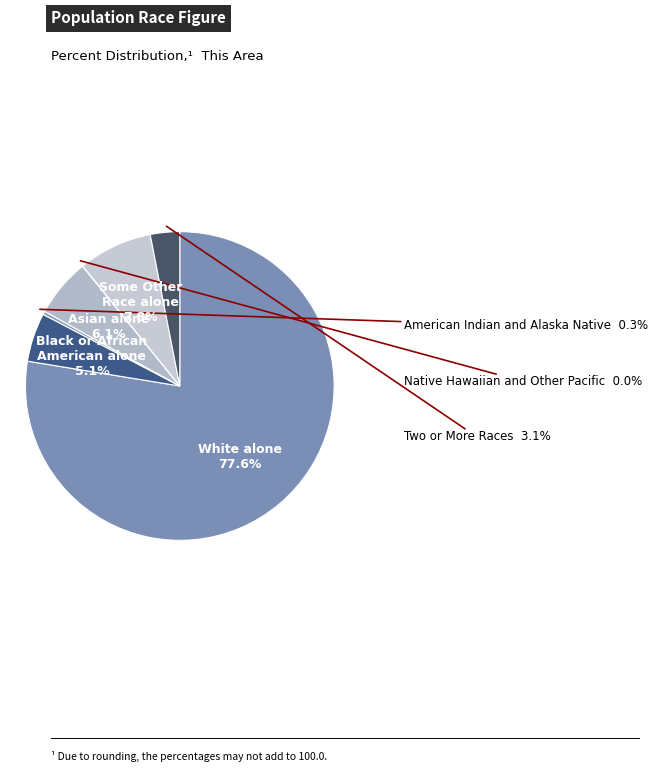

Count the number of slices in the pie.

7